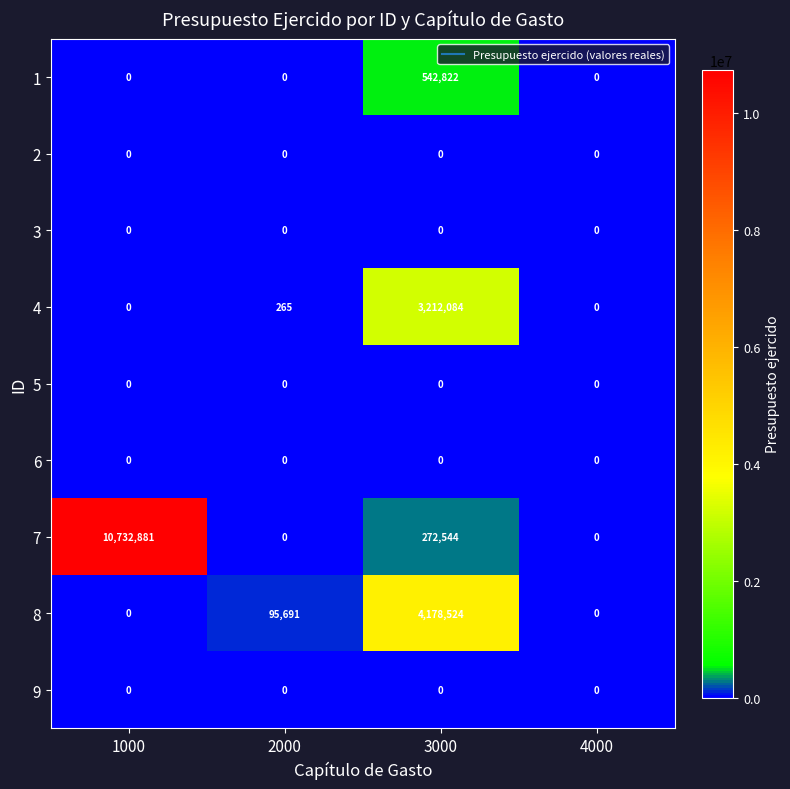

What is the greatest value displayed?

10732881